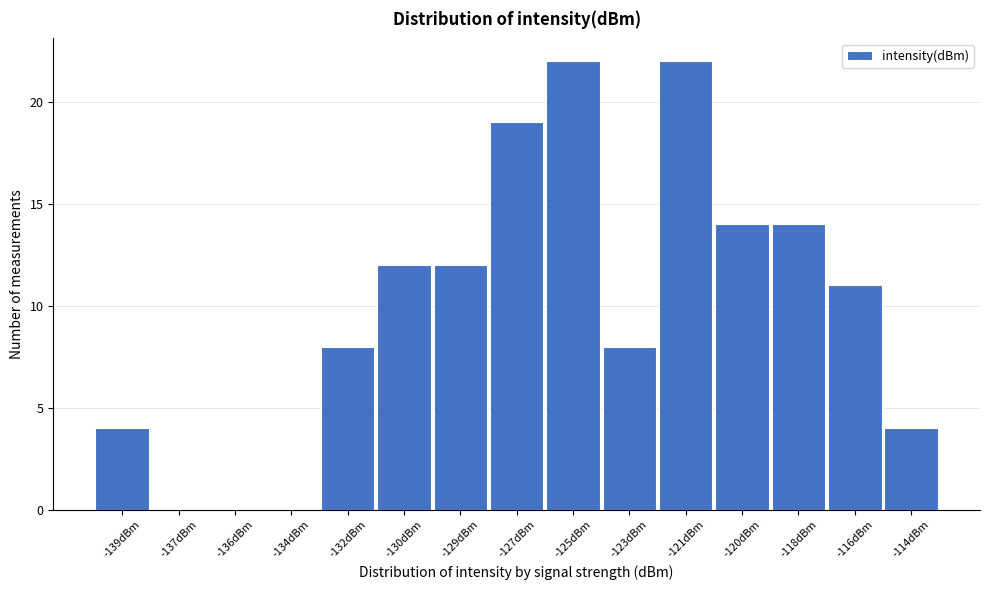

Reading left to right, what are all the values shown in this chart?

-139dBm=4	-137dBm=0	-136dBm=0	-134dBm=0	-132dBm=8	-130dBm=12	-129dBm=12	-127dBm=19	-125dBm=22	-123dBm=8	-121dBm=22	-120dBm=14	-118dBm=14	-116dBm=11	-114dBm=4